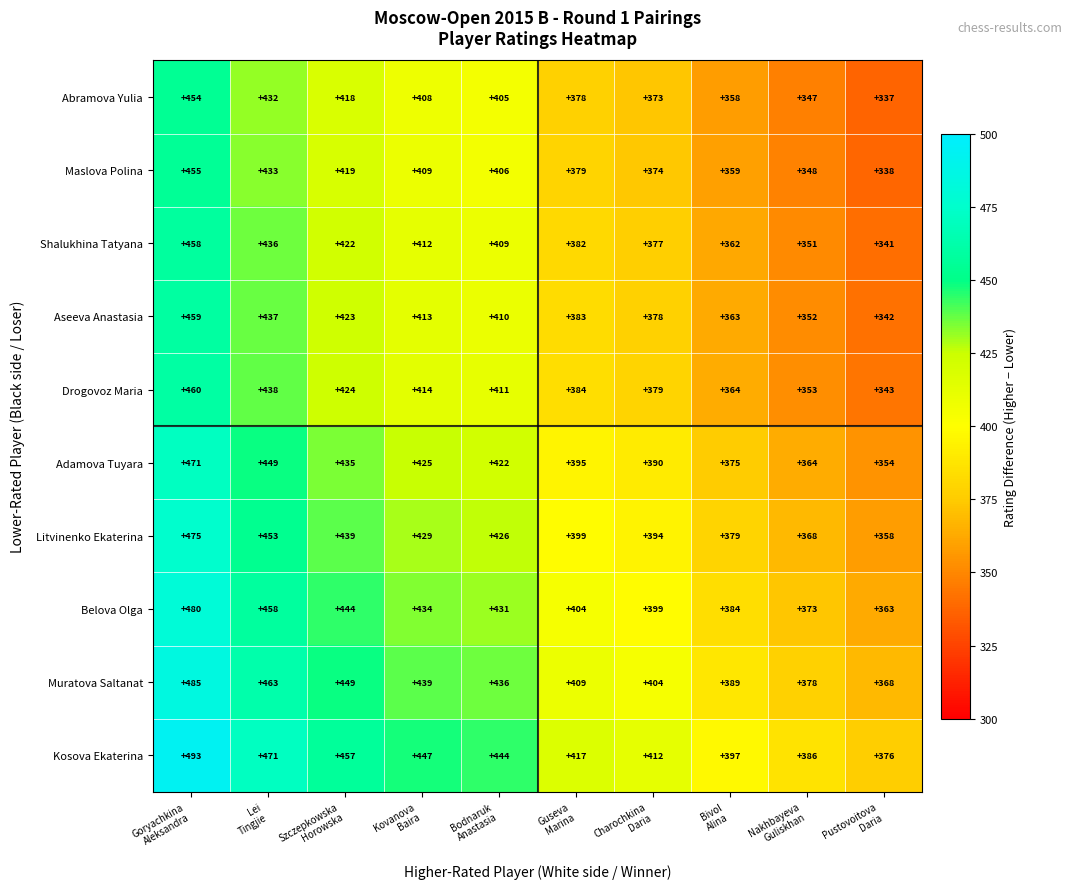

What is the spread (max minus min) of values at Guseva
Marina?

39